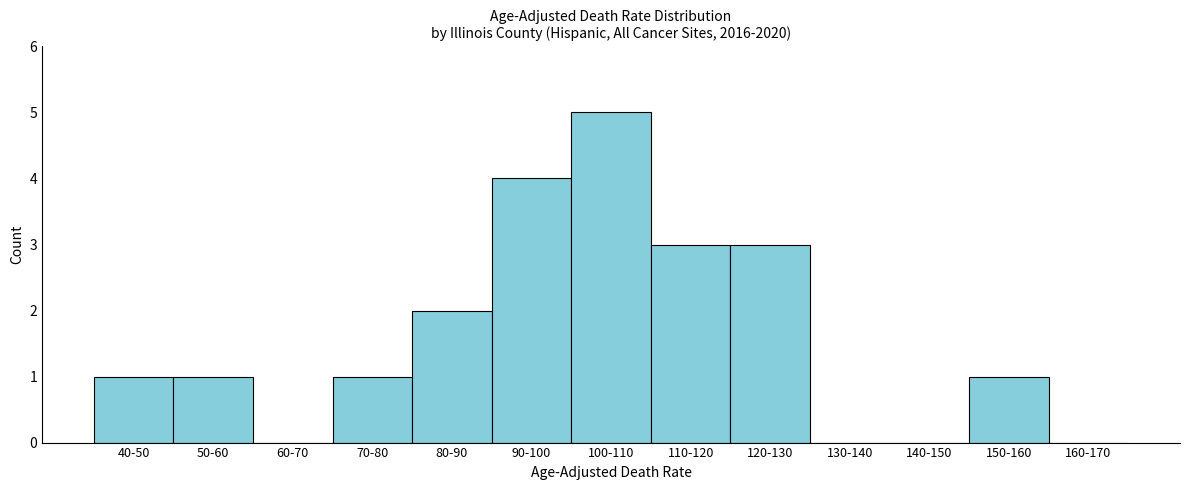

Reading left to right, transcribe all the data shown in this chart.

40-50=1	50-60=1	60-70=0	70-80=1	80-90=2	90-100=4	100-110=5	110-120=3	120-130=3	130-140=0	140-150=0	150-160=1	160-170=0